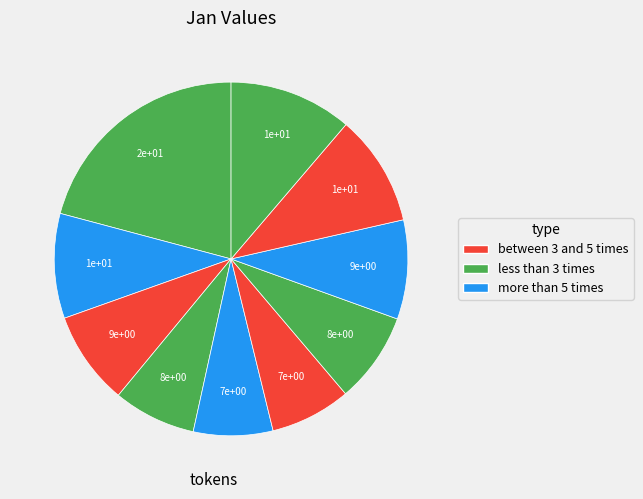

How many segments does this pie chart have?

10